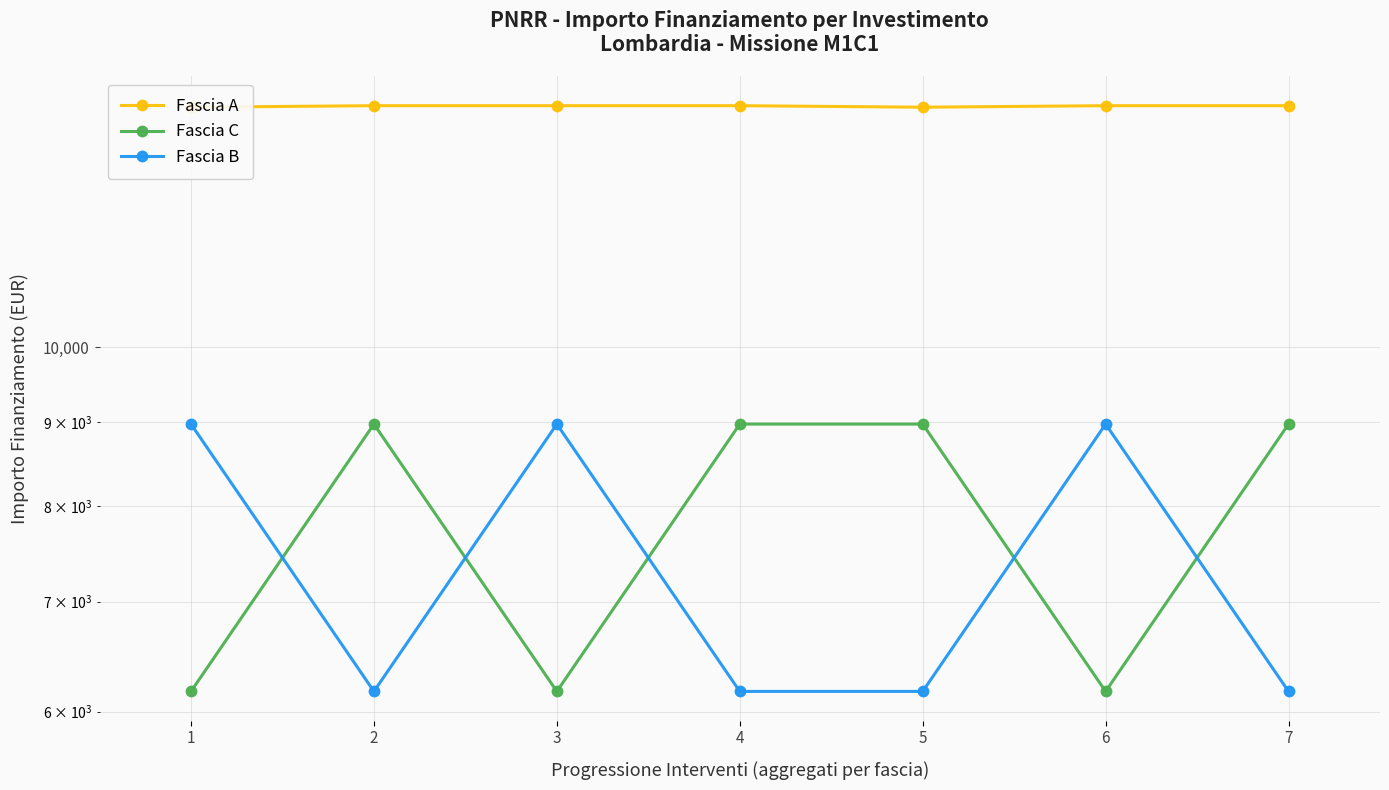

Which category has the lowest value across all series?

1